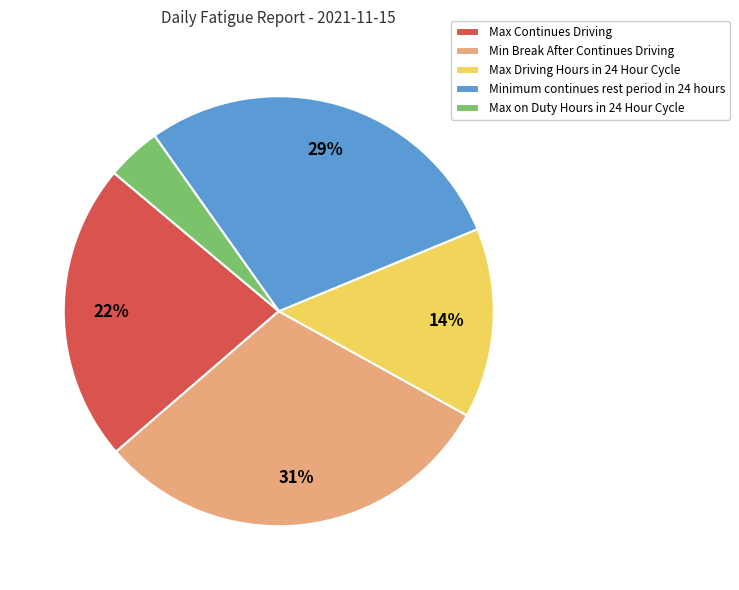

Does Max on Duty Hours in 24 Hour Cycle represent more than half of the total?

No